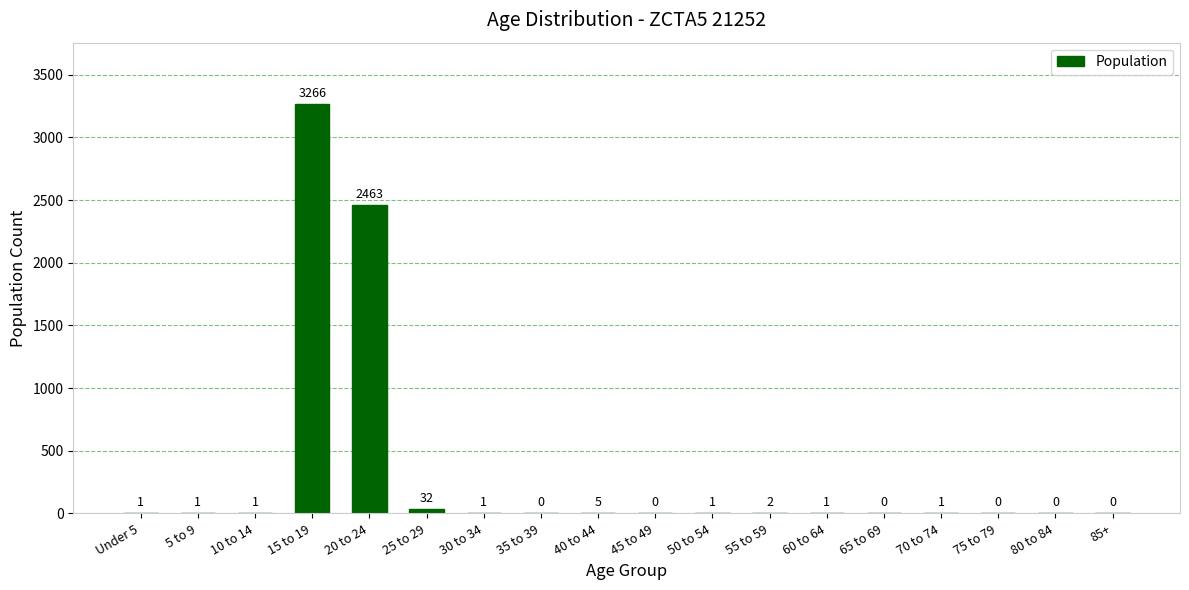

Are the bars horizontal?

No